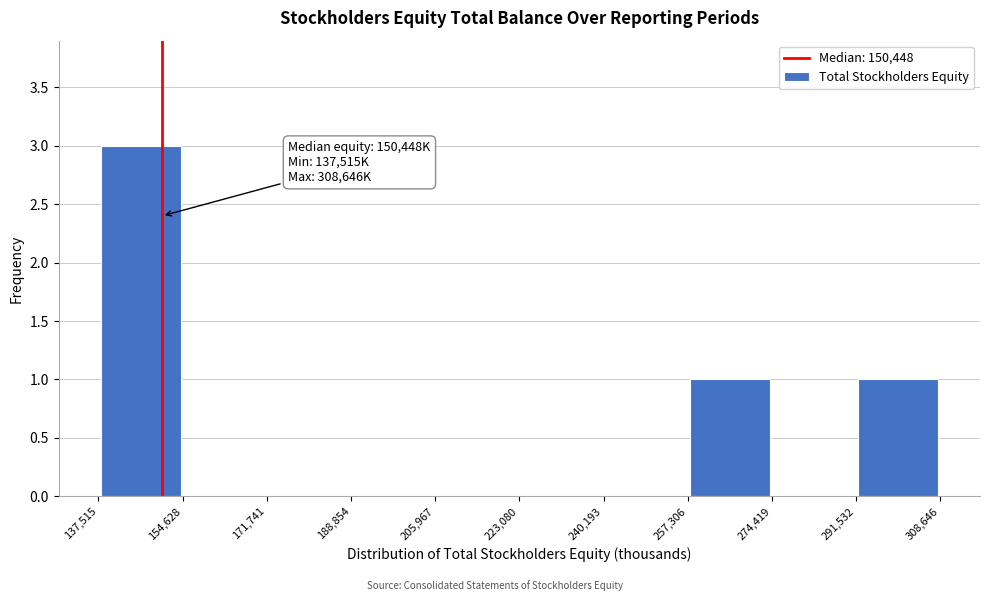

Over which range of the x-axis is the bar tallest?

137,515 to 154,628